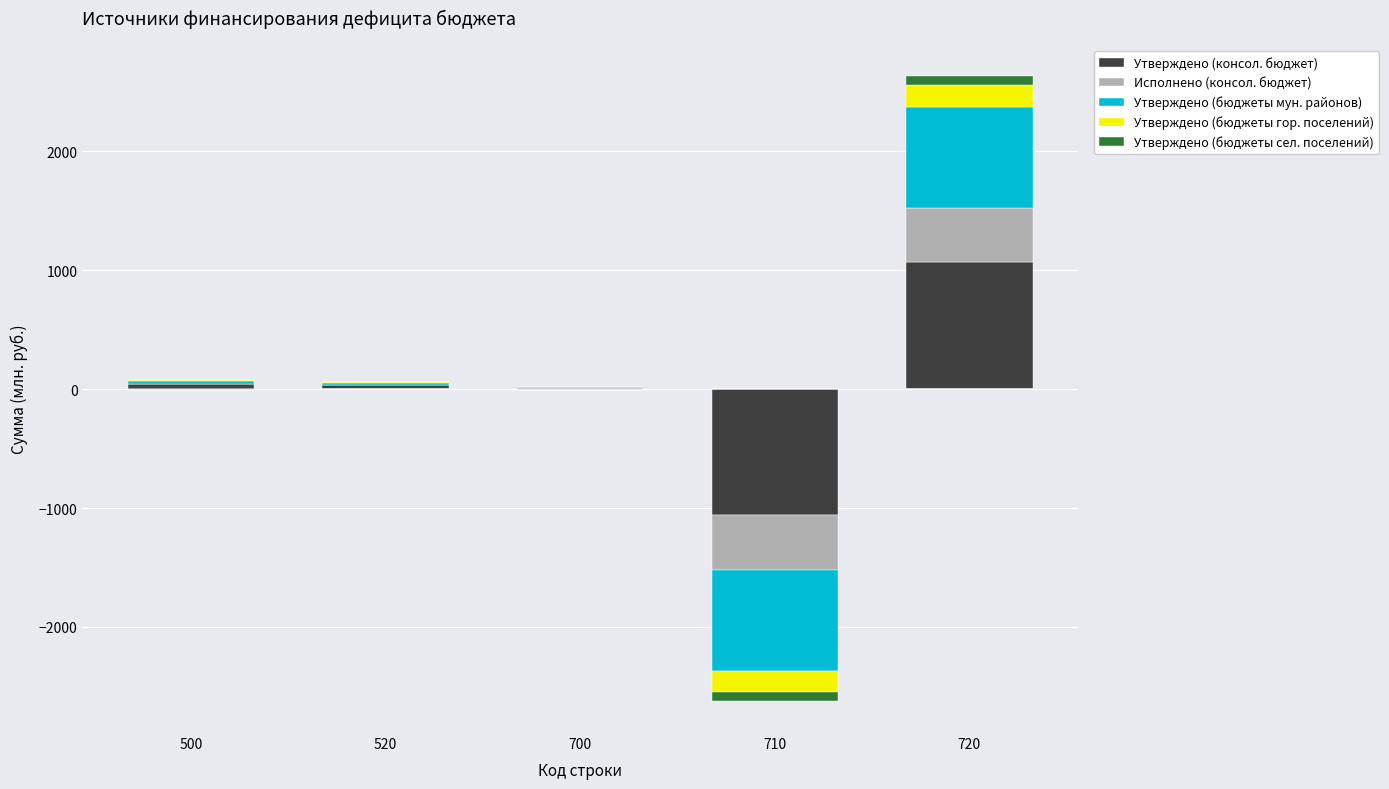

Which category has the lowest value across all series?

710